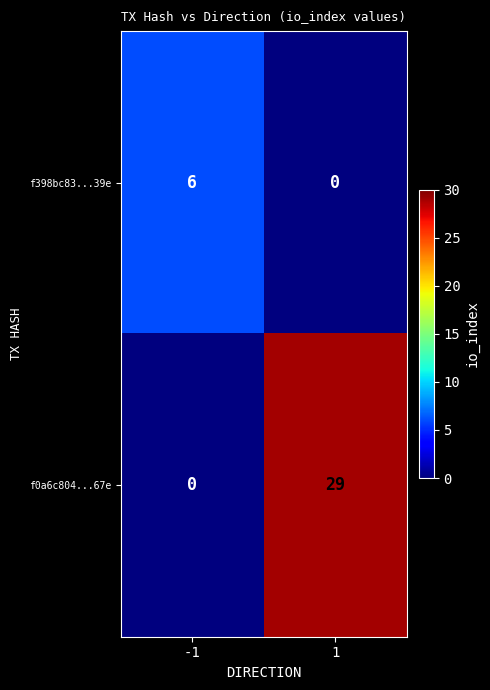

At -1, list the series in order from smallest to largest.

f0a6c804...67e, f398bc83...39e